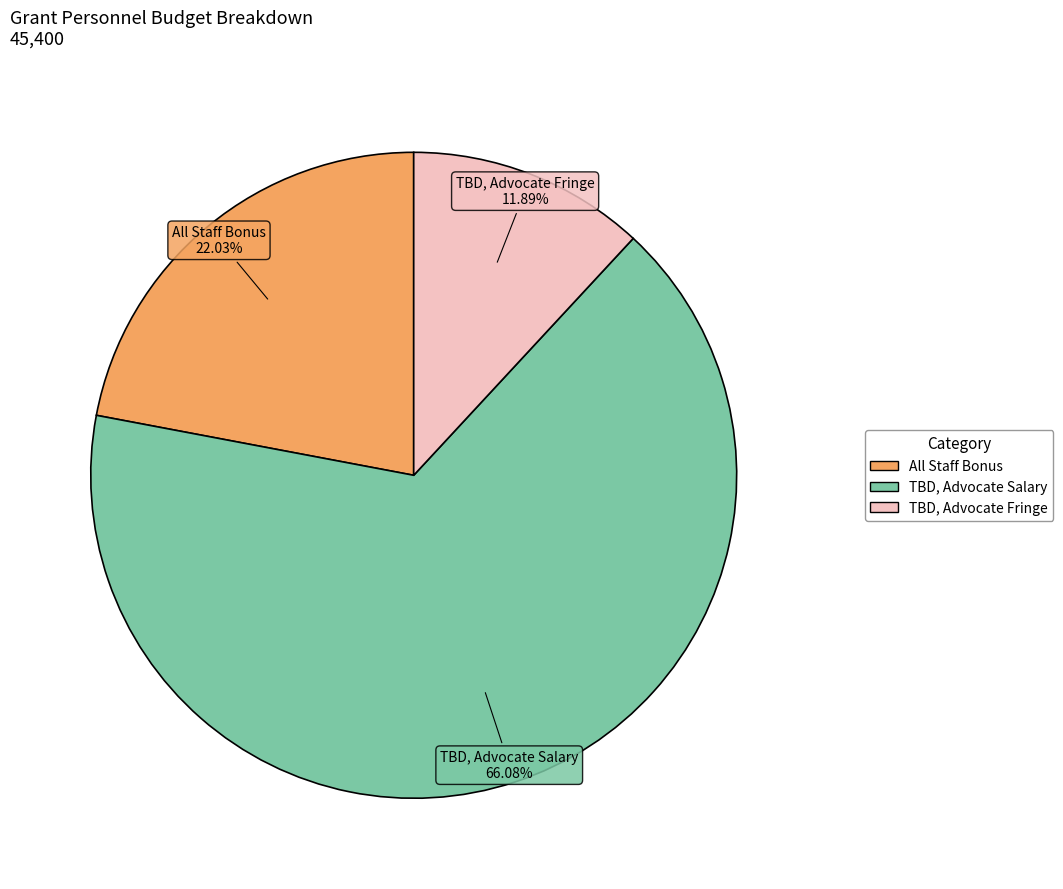

To the nearest percent, what is the combined percentage of TBD, Advocate Fringe and All Staff Bonus?

34%